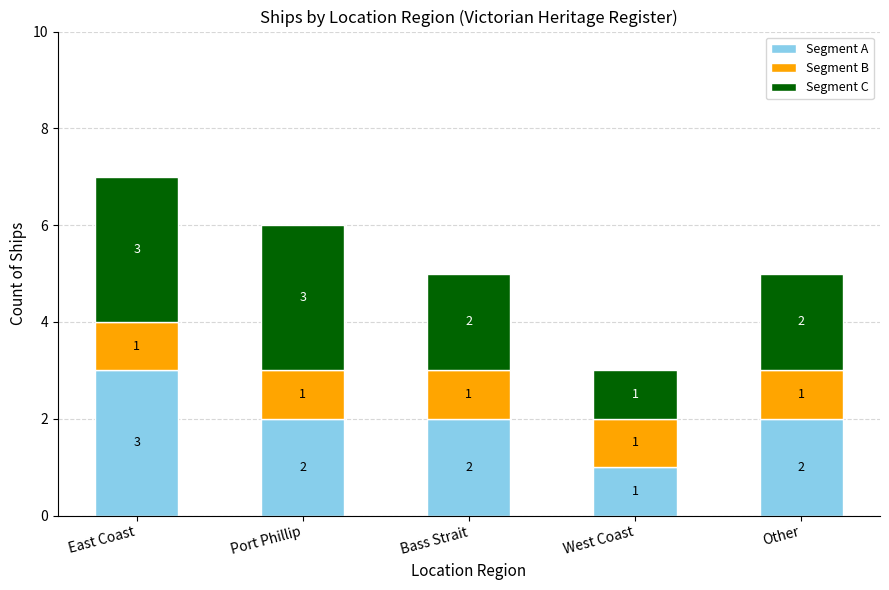

Reading left to right, list the values for the Segment A series.

3	2	2	1	2